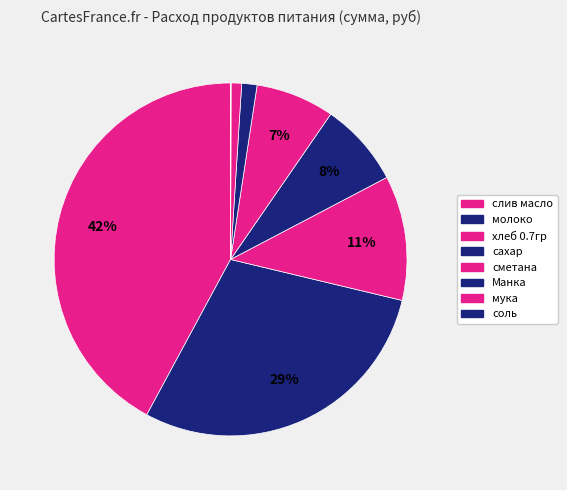

Is there any slice that represents more than half of the pie?

No